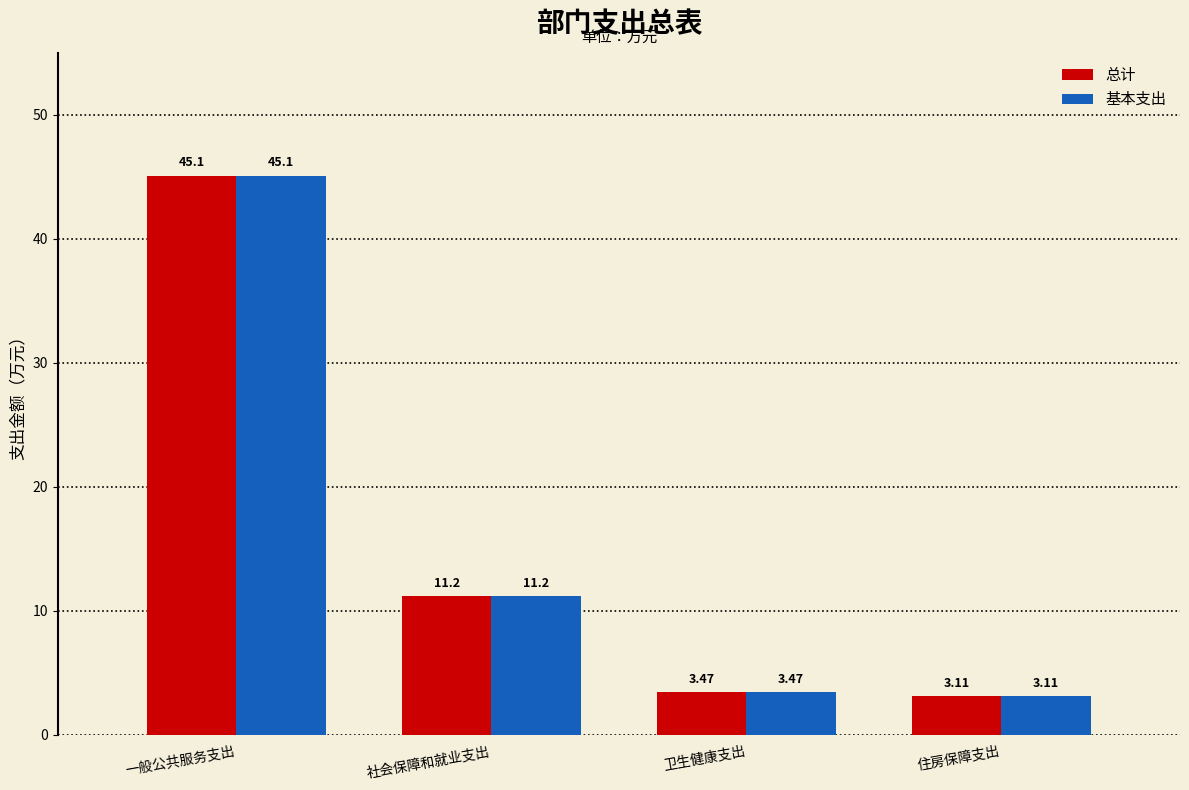

What is the difference between the maximum and minimum values in the 总计 series?

42.0